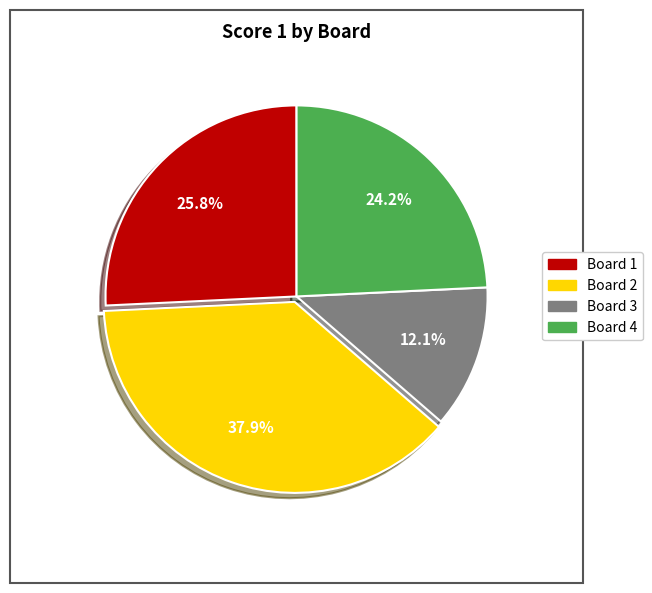

Does Board 2 account for over 50% of the chart?

No